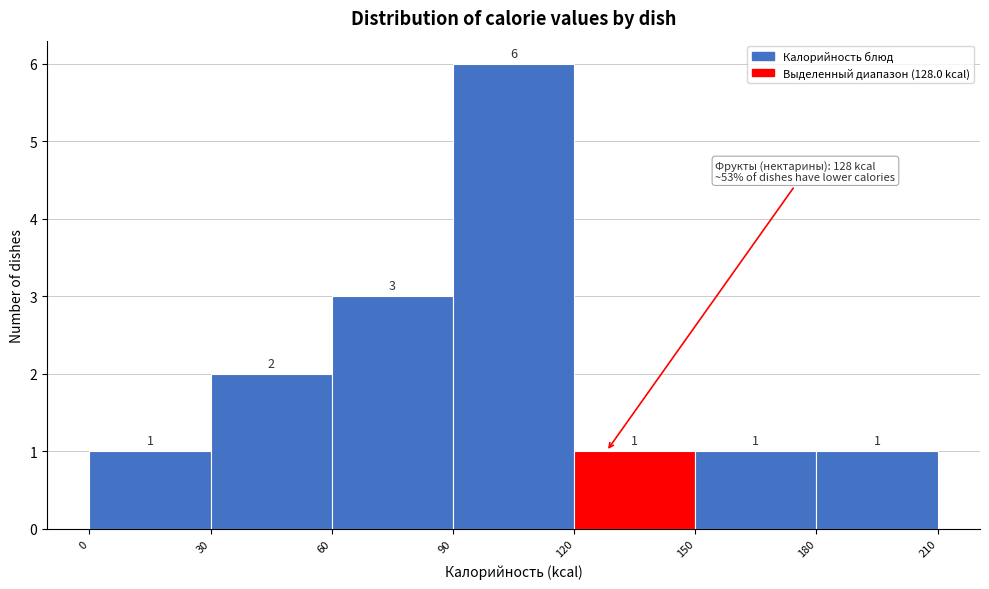

Reading left to right, transcribe this chart: for each bar, give the range it covers on the x-axis and its height.

0 to 30: 1
30 to 60: 2
60 to 90: 3
90 to 120: 6
120 to 150: 1
150 to 180: 1
180 to 210: 1